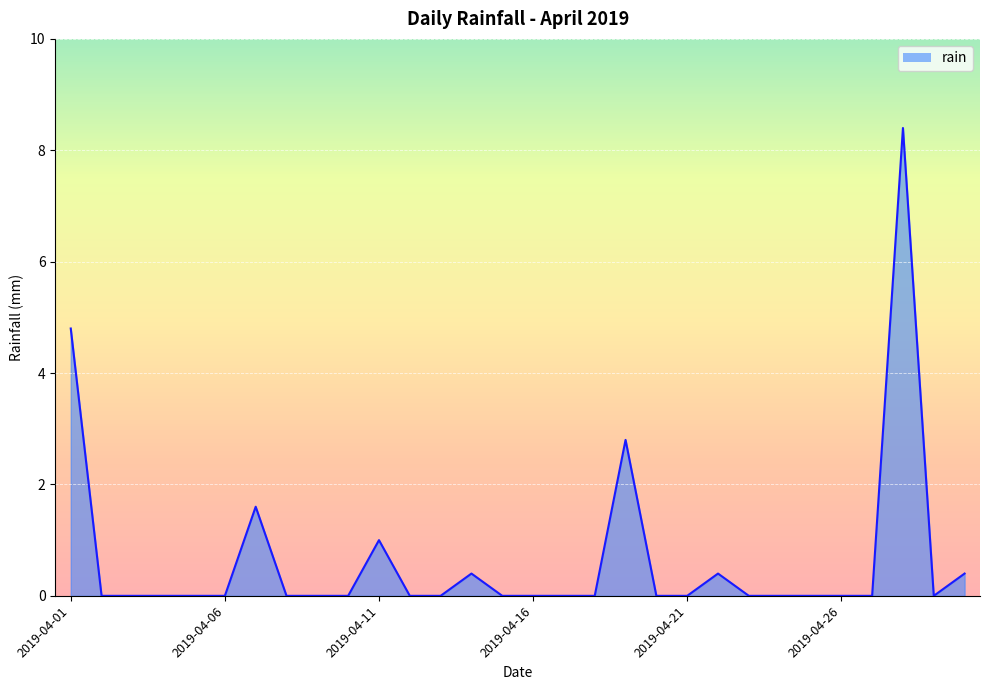

What is the difference between the maximum and minimum values?

8.4